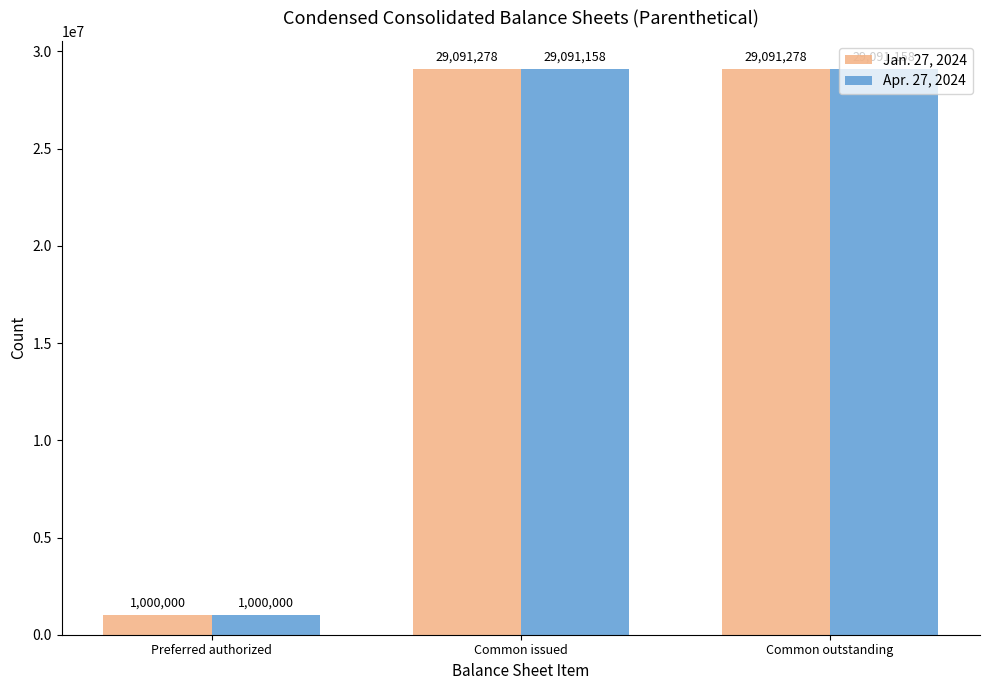

What are all the series names shown in the legend?

Jan. 27, 2024, Apr. 27, 2024